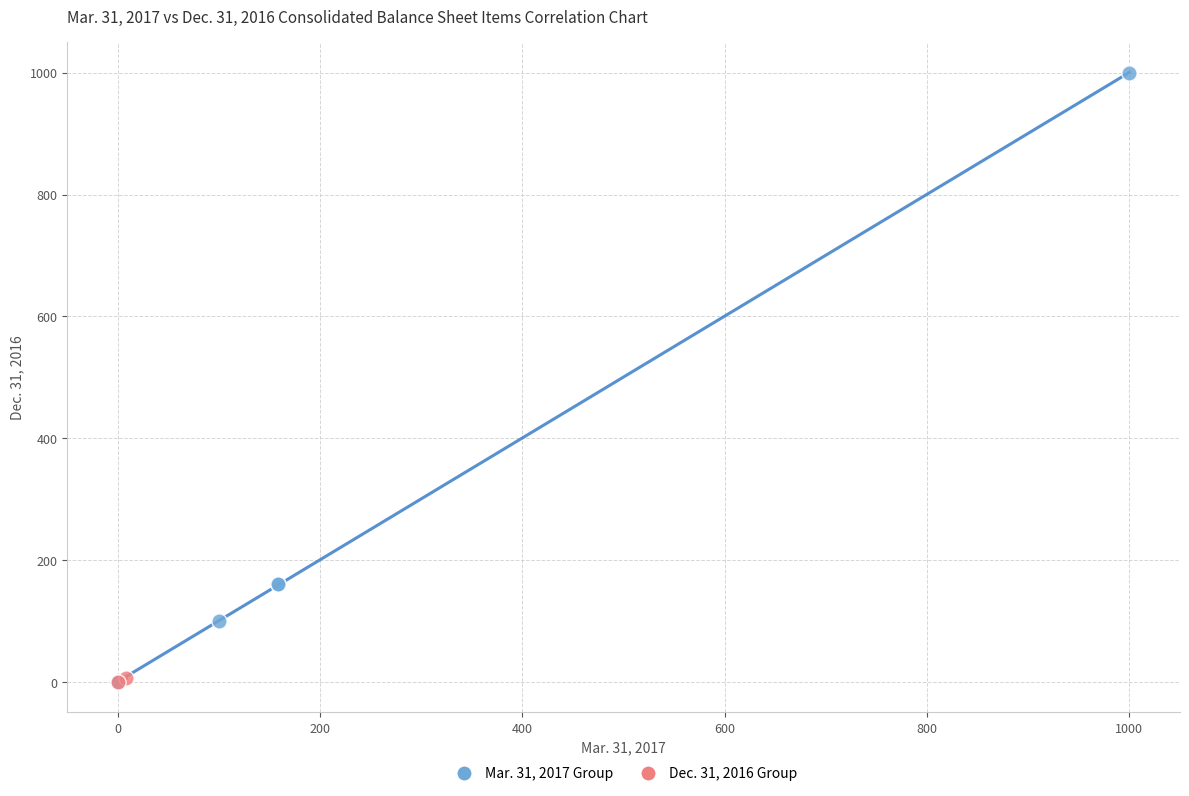

Which series contains the highest Y value?

Mar. 31, 2017 Group